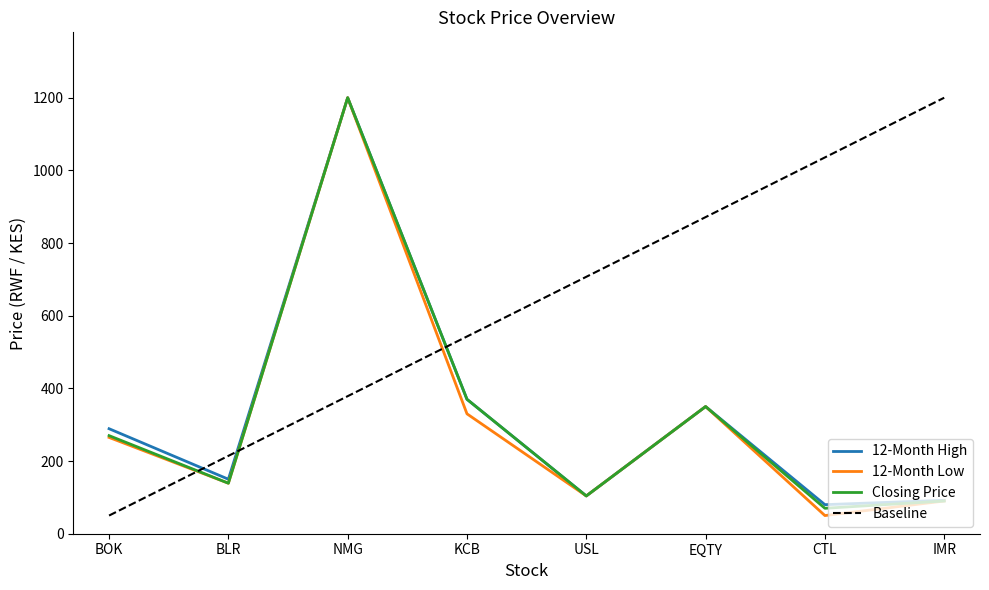

What are all the series names shown in the legend?

12-Month High, 12-Month Low, Closing Price, Baseline